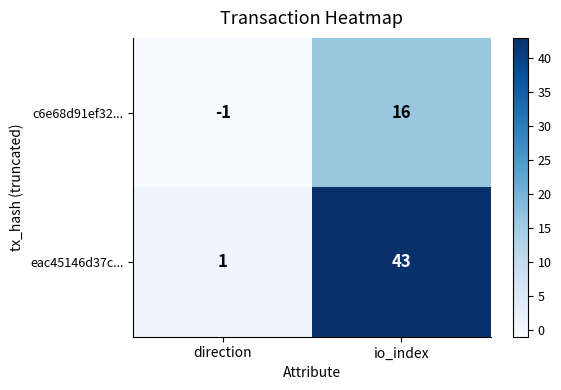

How many categories are shown in the chart?

2